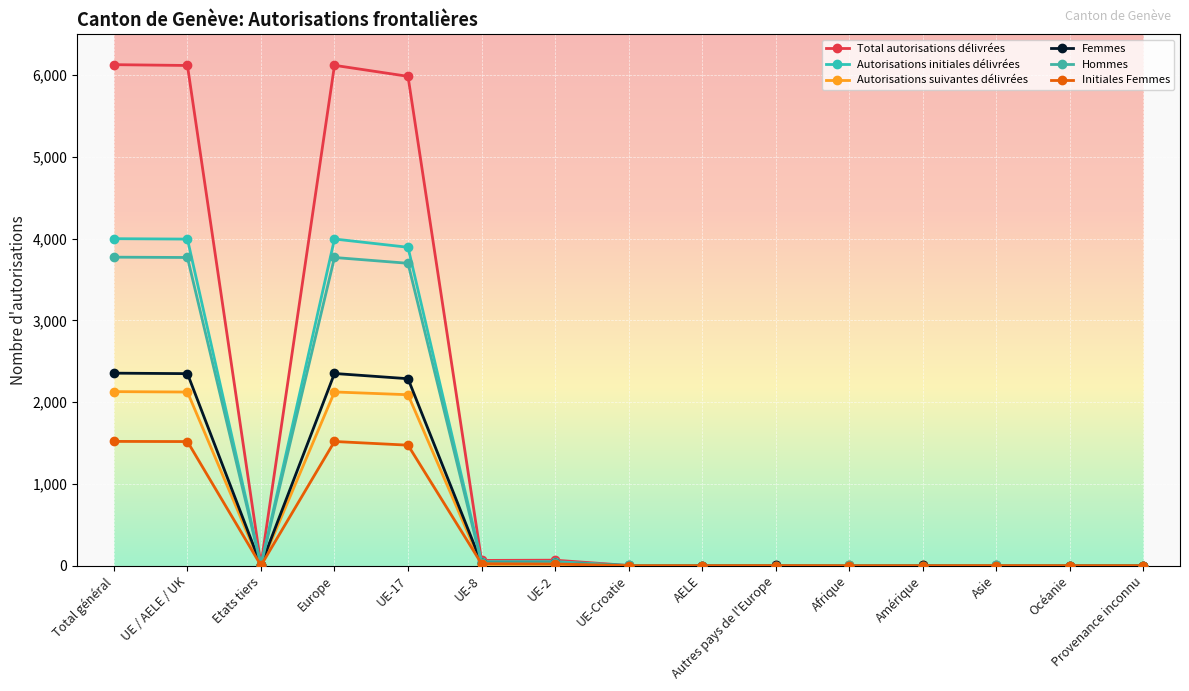

Which has a higher value, Etats tiers or Europe?

Europe